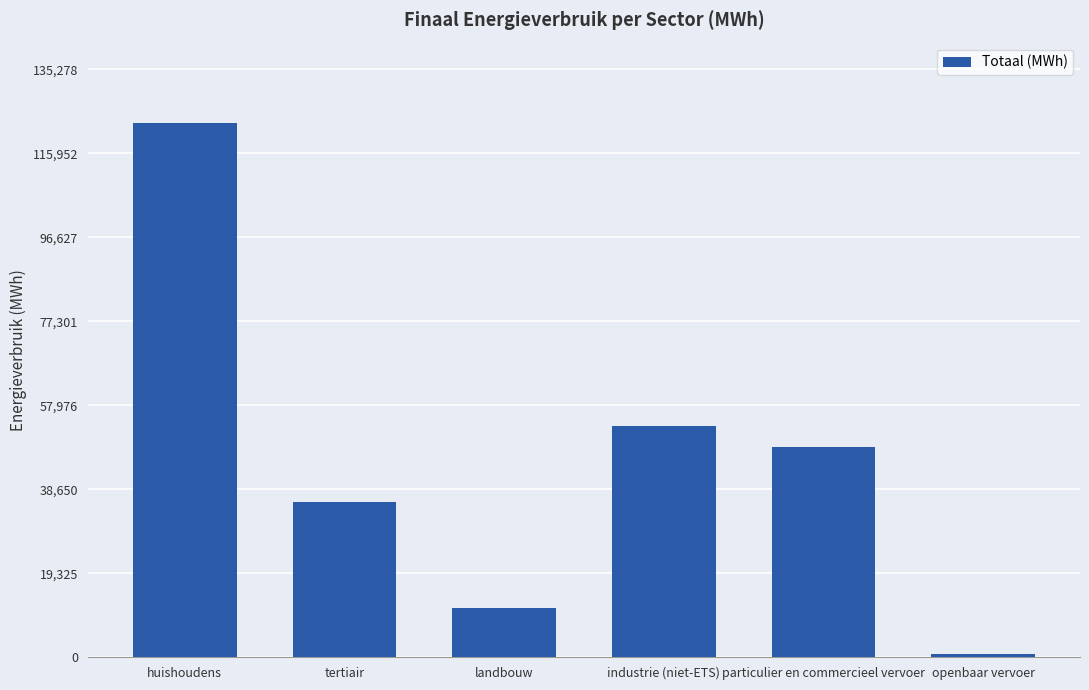

Which label corresponds to the largest value in the chart?

huishoudens